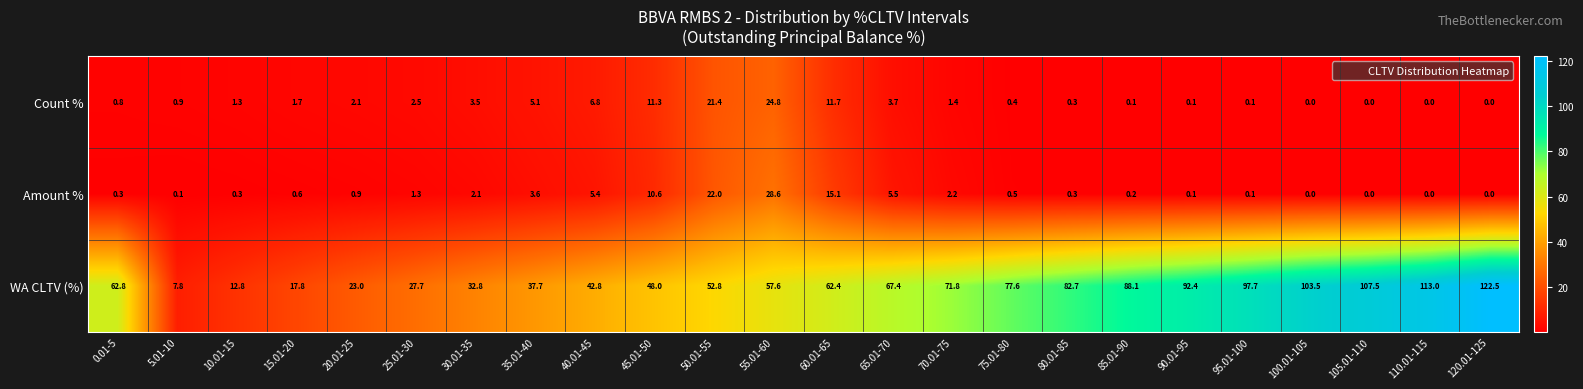

Rank the series by their maximum value, from highest to lowest.

WA CLTV (%), Amount %, Count %